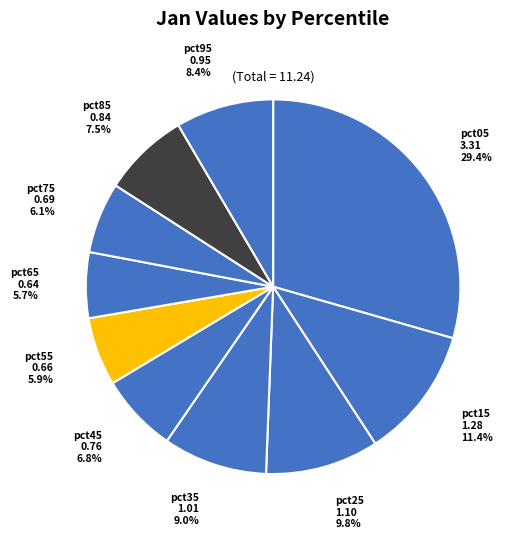

How many segments does this pie chart have?

10